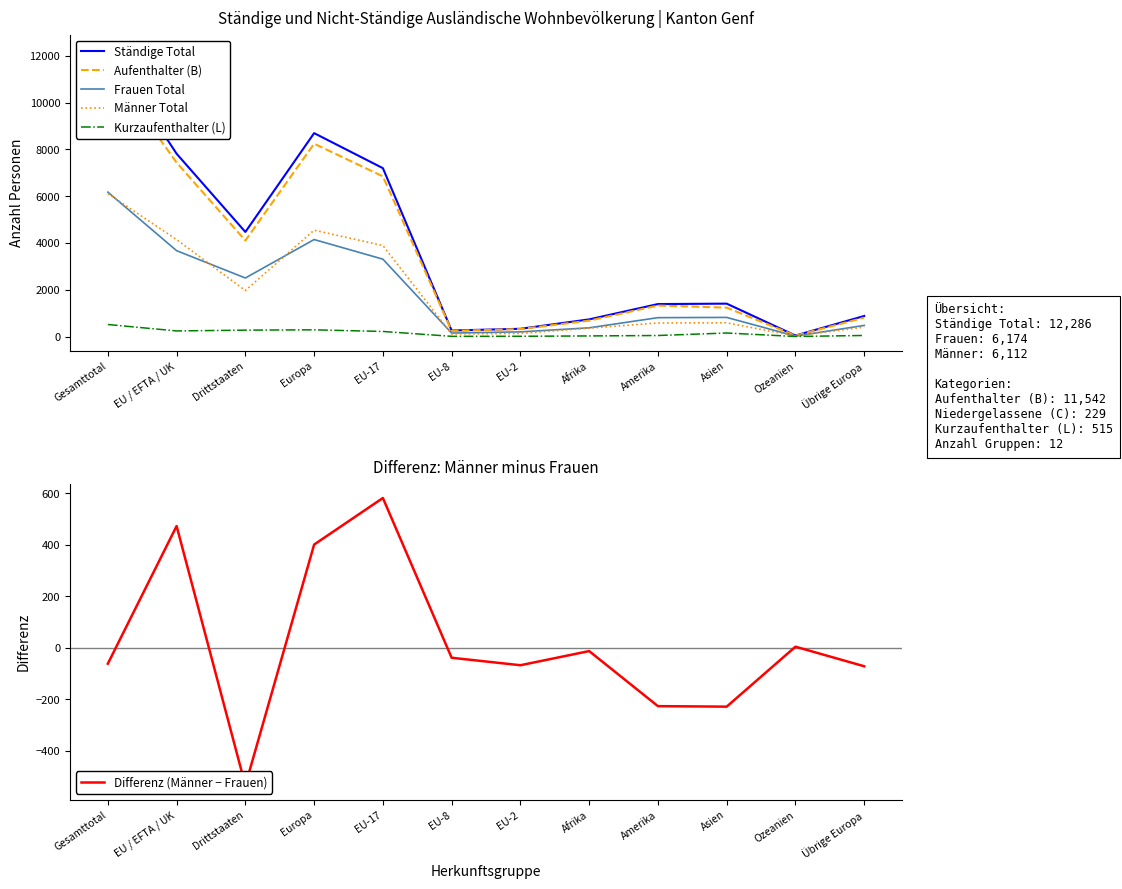

What is the total value across all series at Ozeanien?

135